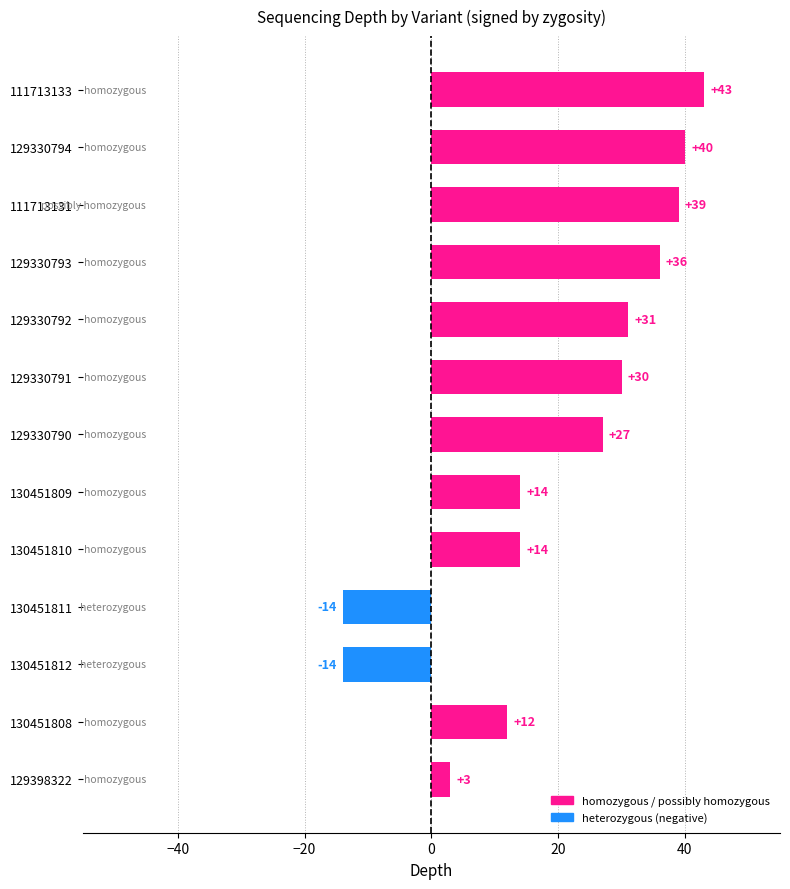

Is it true that the value at 129330792 is 19?

False